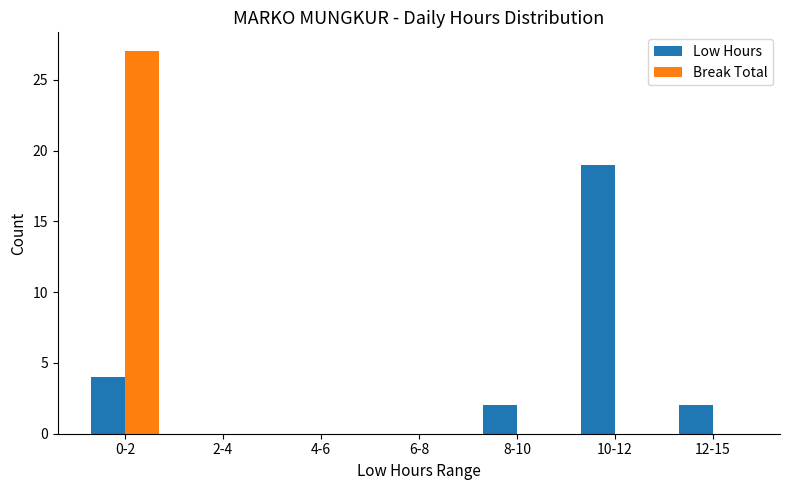

What is the sum of all Low Hours values?

27